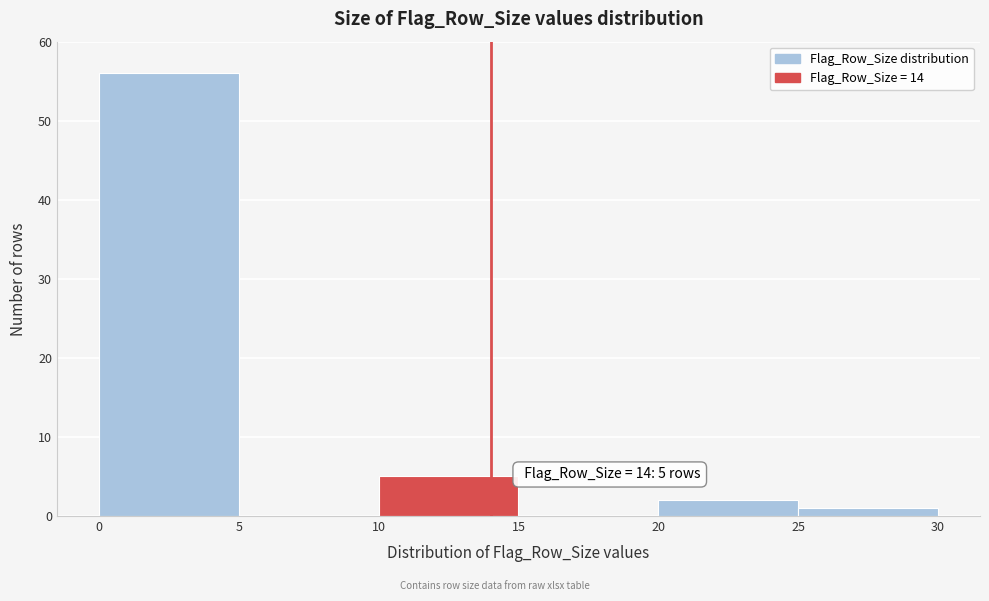

Over which range of the x-axis is the bar tallest?

0 to 5